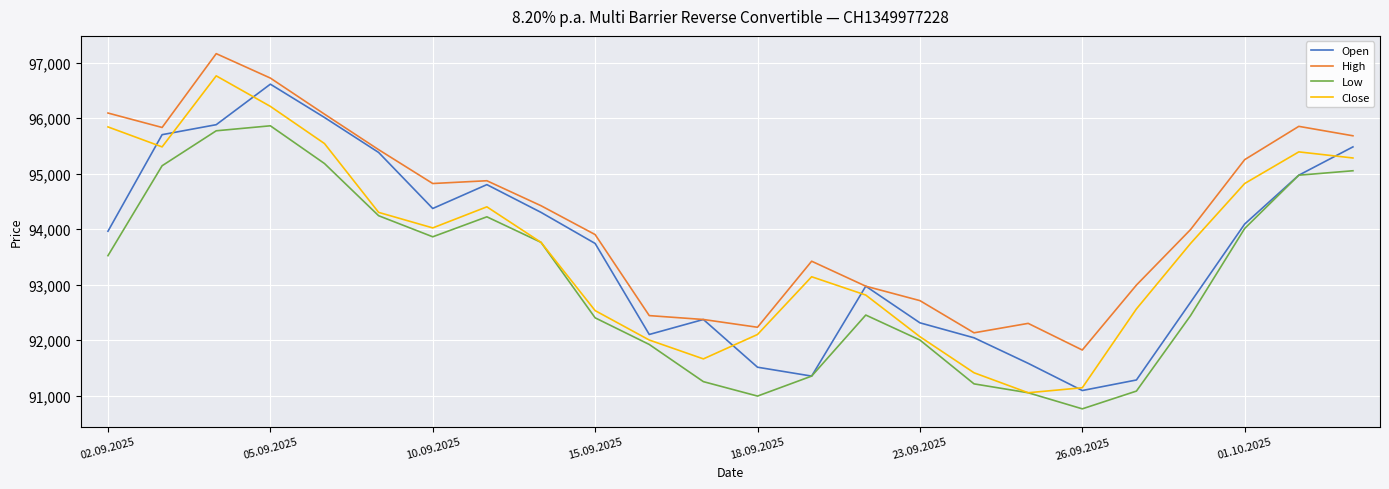

What are all the series names shown in the legend?

Open, High, Low, Close